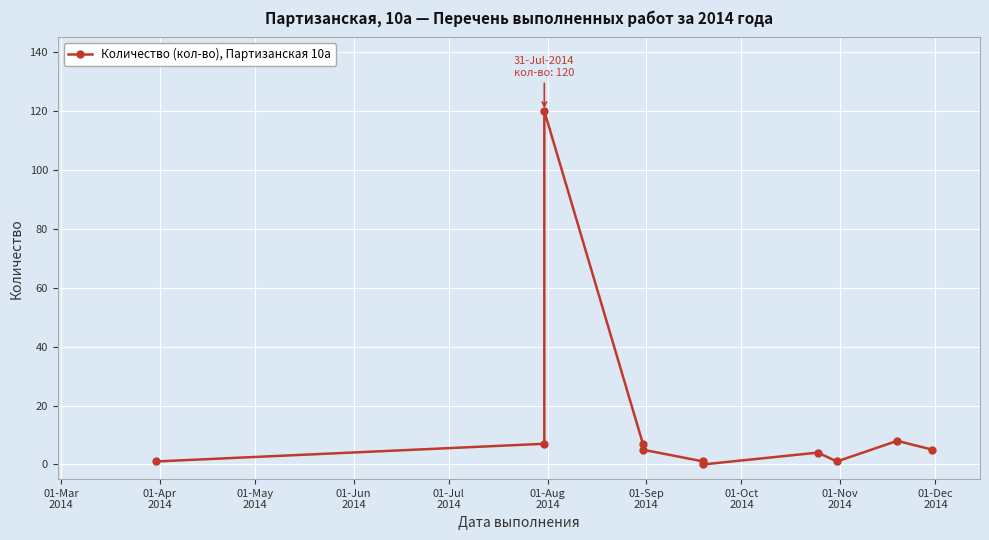

Reading left to right, what are all the values shown in this chart?

1	7	120	7	5	1	0	4	1	8	5